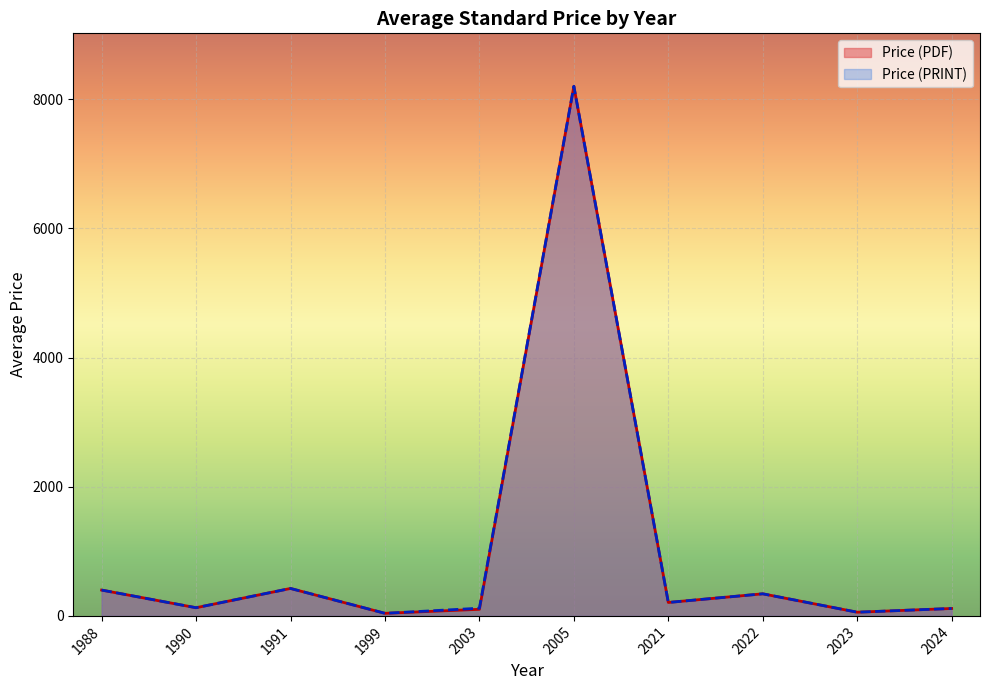

What is the highest value of the Price (PRINT) series?

8200.0